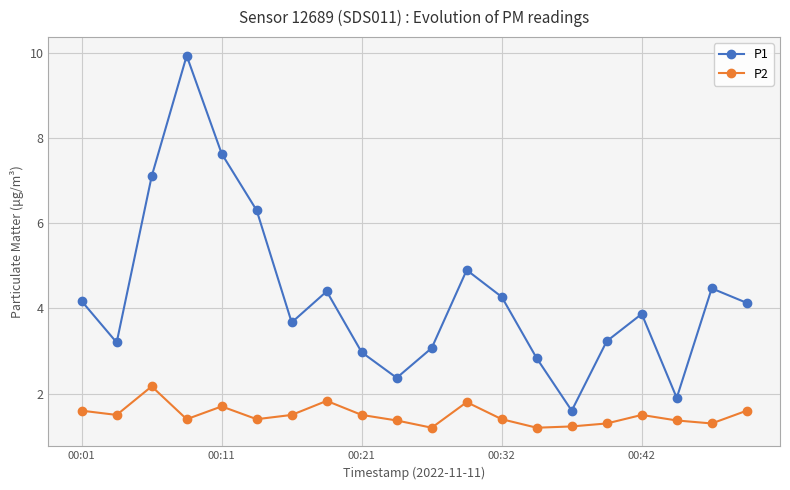

Which series has the largest total across all categories?

P1